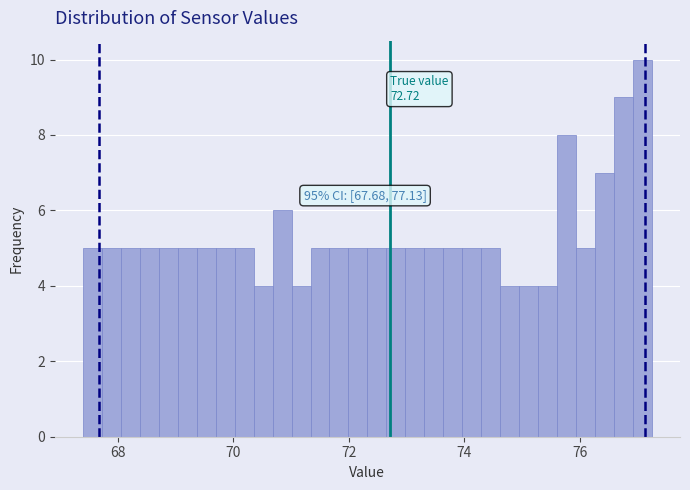

Read against the x-axis, roughly where is the centre of the tallest bar?

77.0